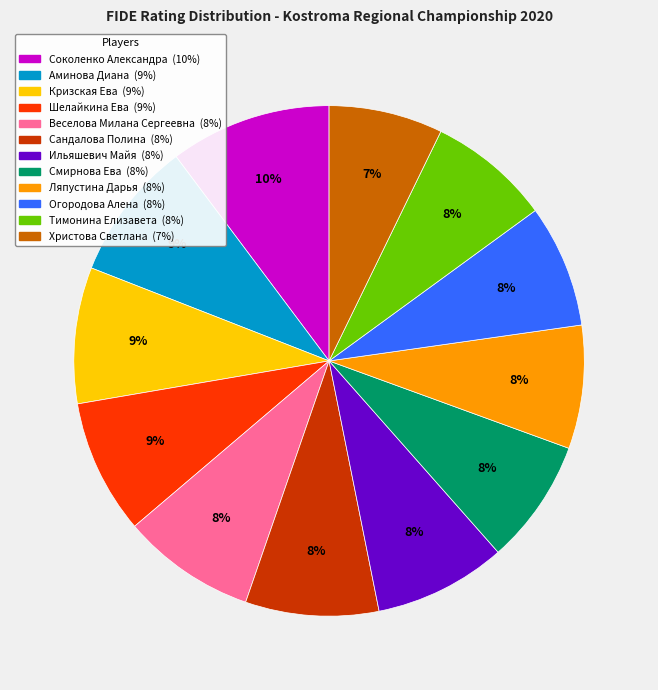

Approximately how many times larger is the value at Христова Светлана compared to Ляпустина Дарья?

0.9